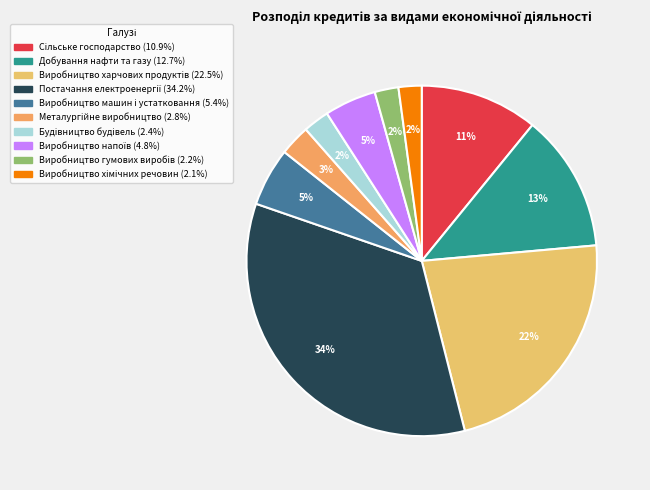

Count the number of slices in the pie.

10